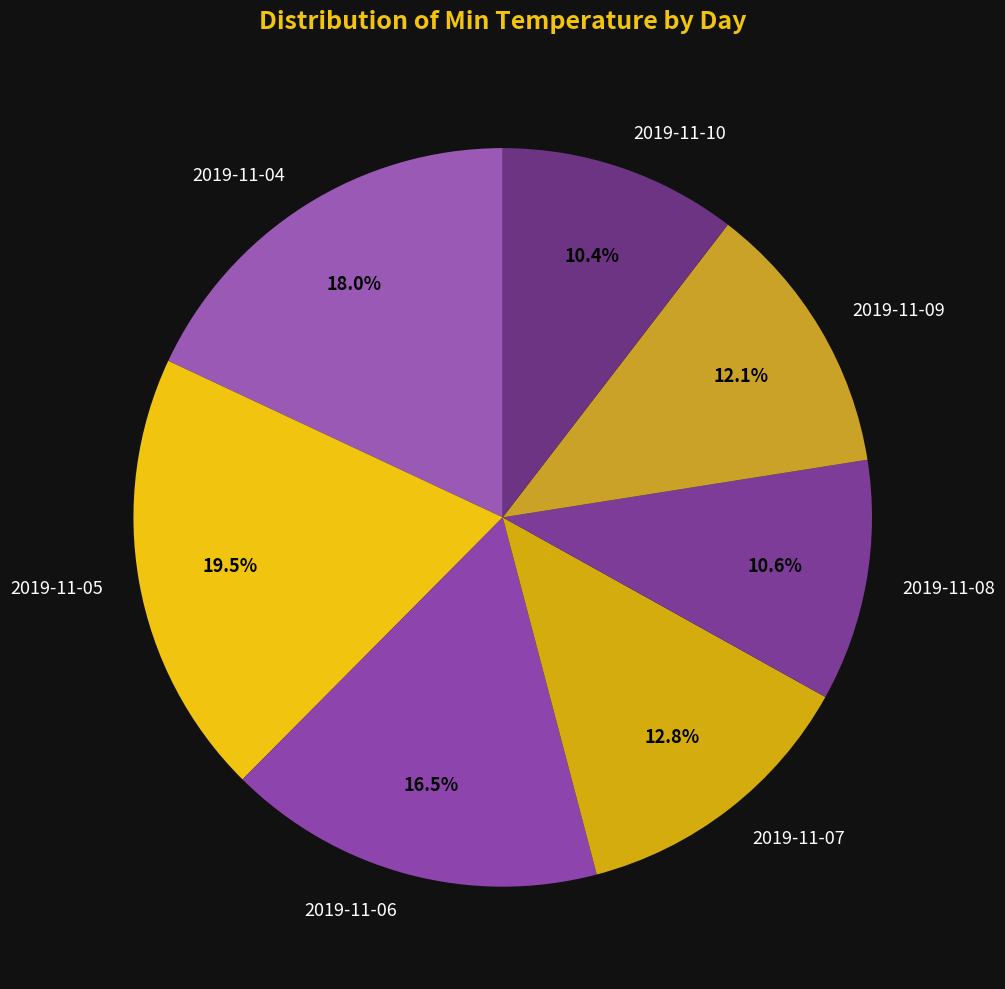

To the nearest percent, what is the difference between the 2019-11-06 and 2019-11-09 slice percentages?

4%